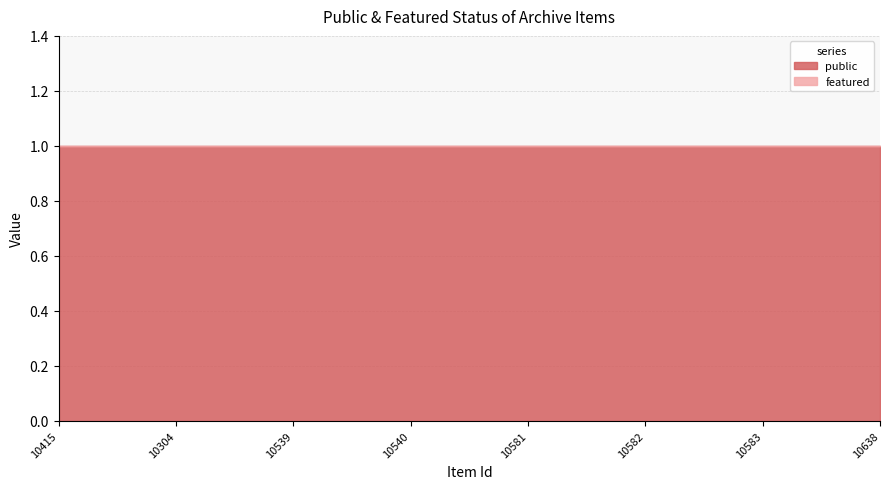

What is the lowest value of the public series?

1